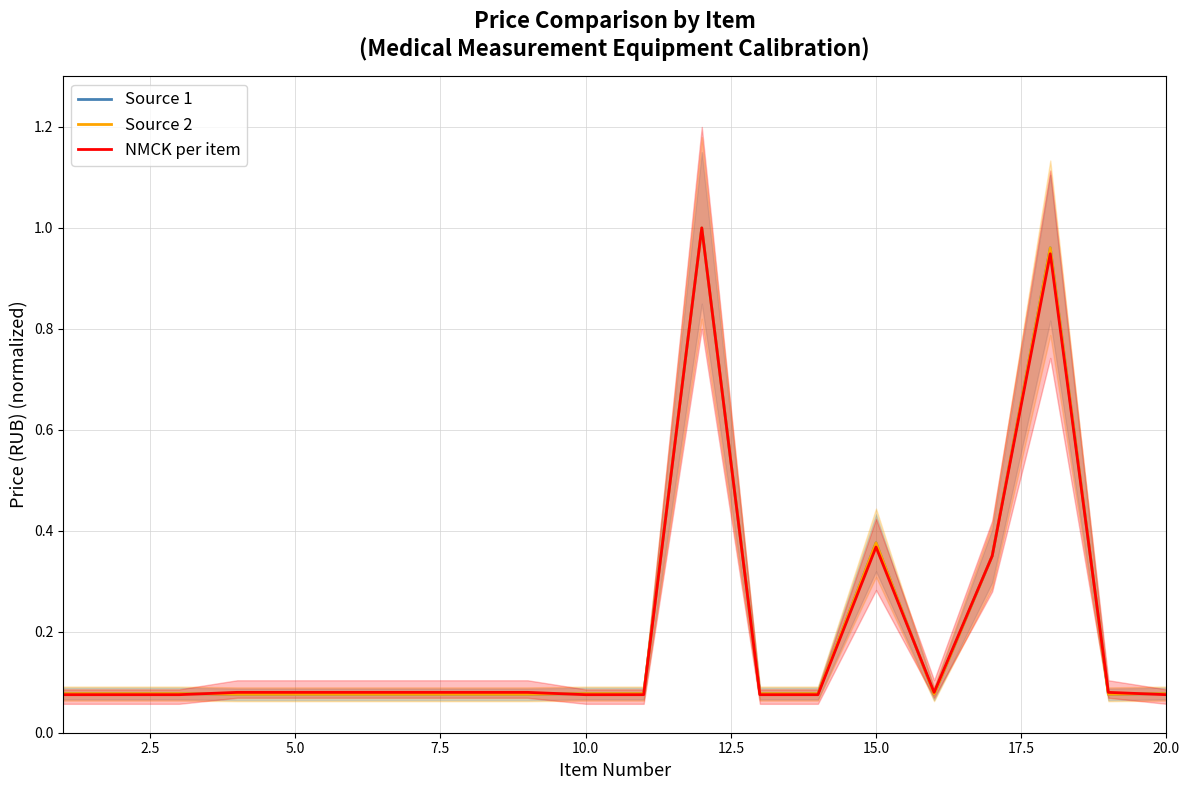

Where do NMCK per item and Source 2 first cross each other?

5.0 and 7.5